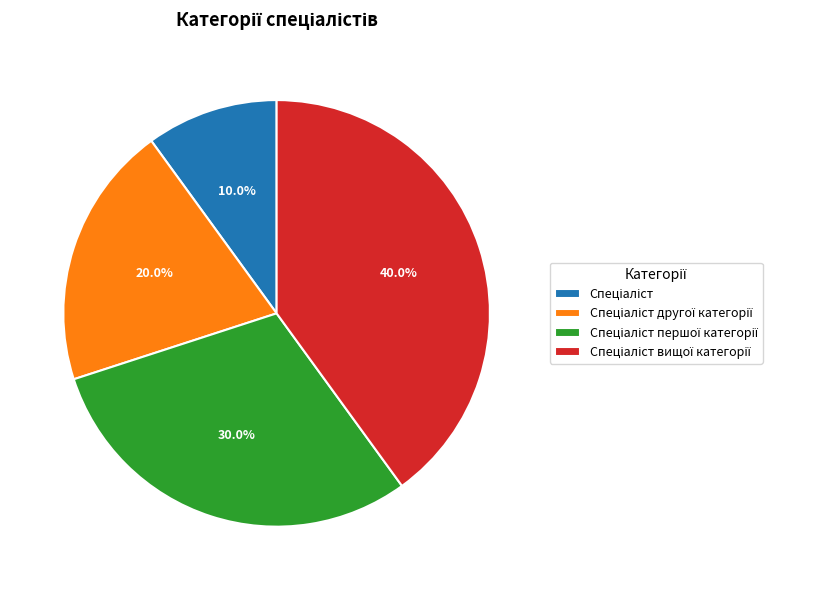

Does any single category account for the majority?

No